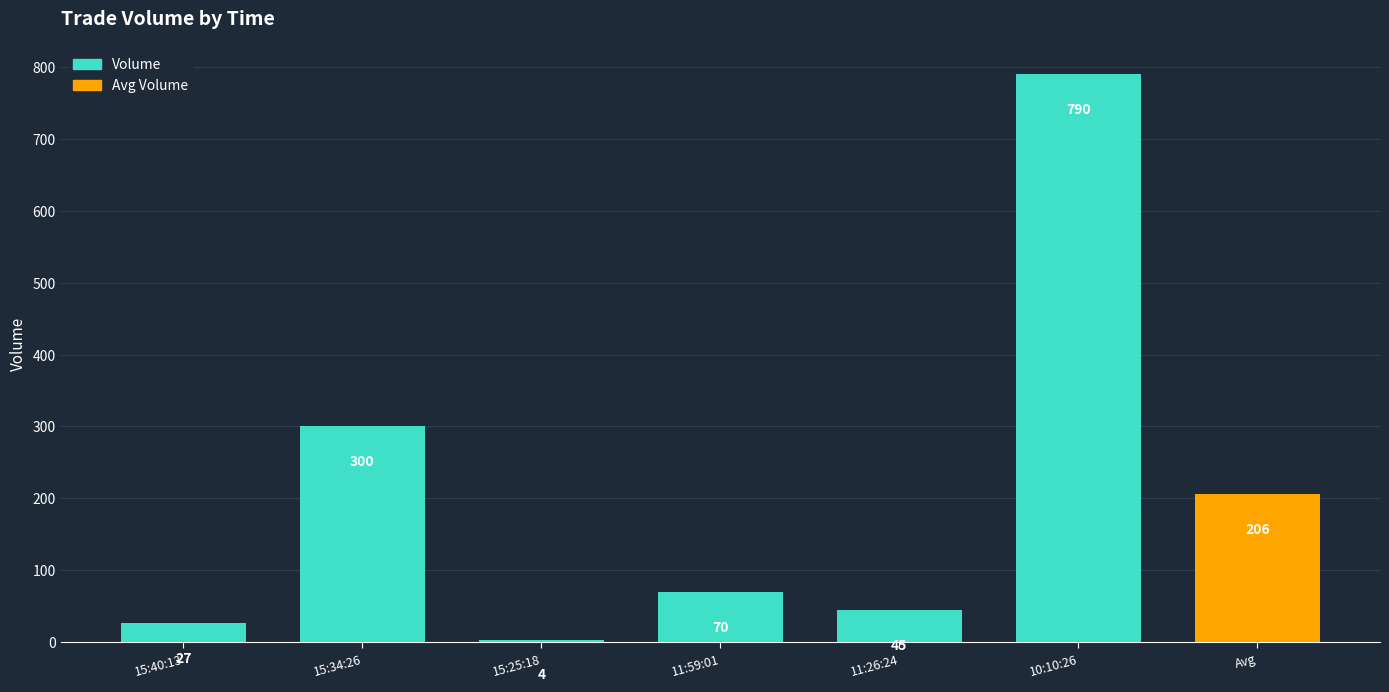

Rank the categories by value from lowest to highest.

15:25:18, 15:40:13, 11:26:24, 11:59:01, Avg, 15:34:26, 10:10:26